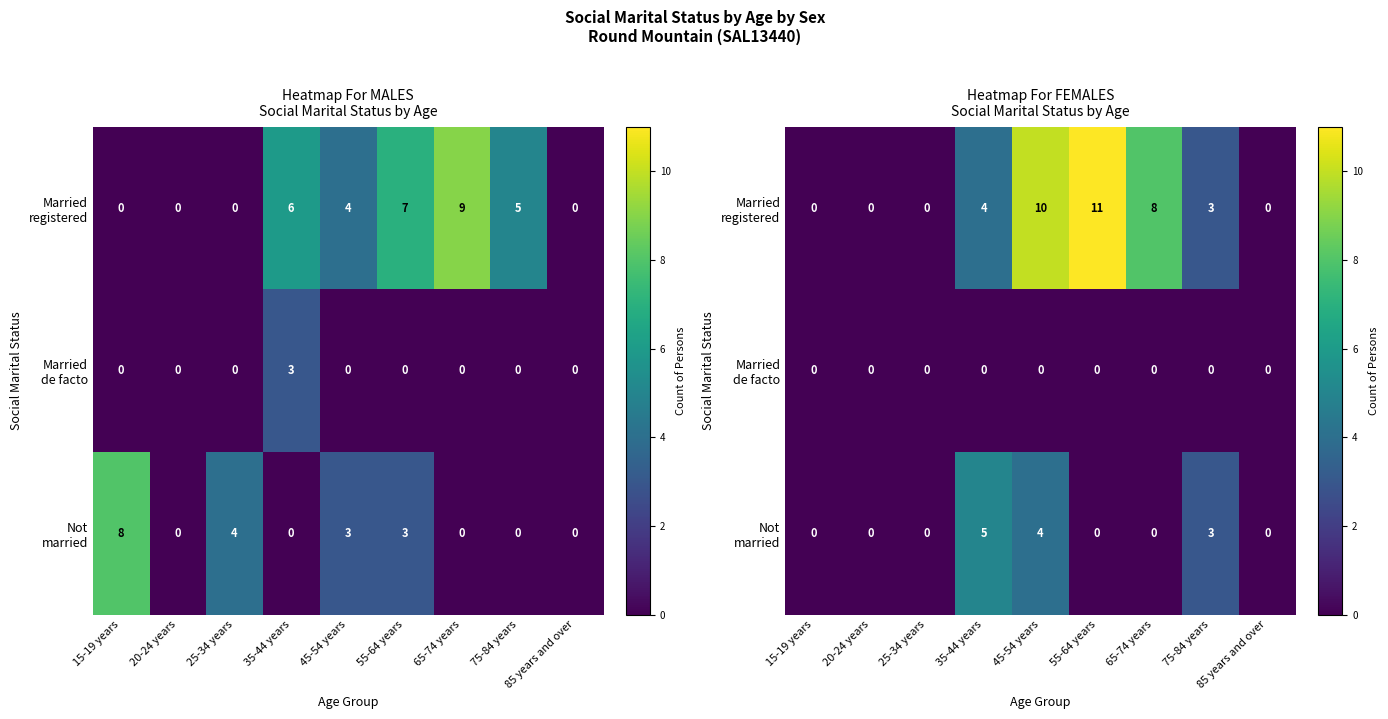

How many data points in Married registered are less than 3?

4